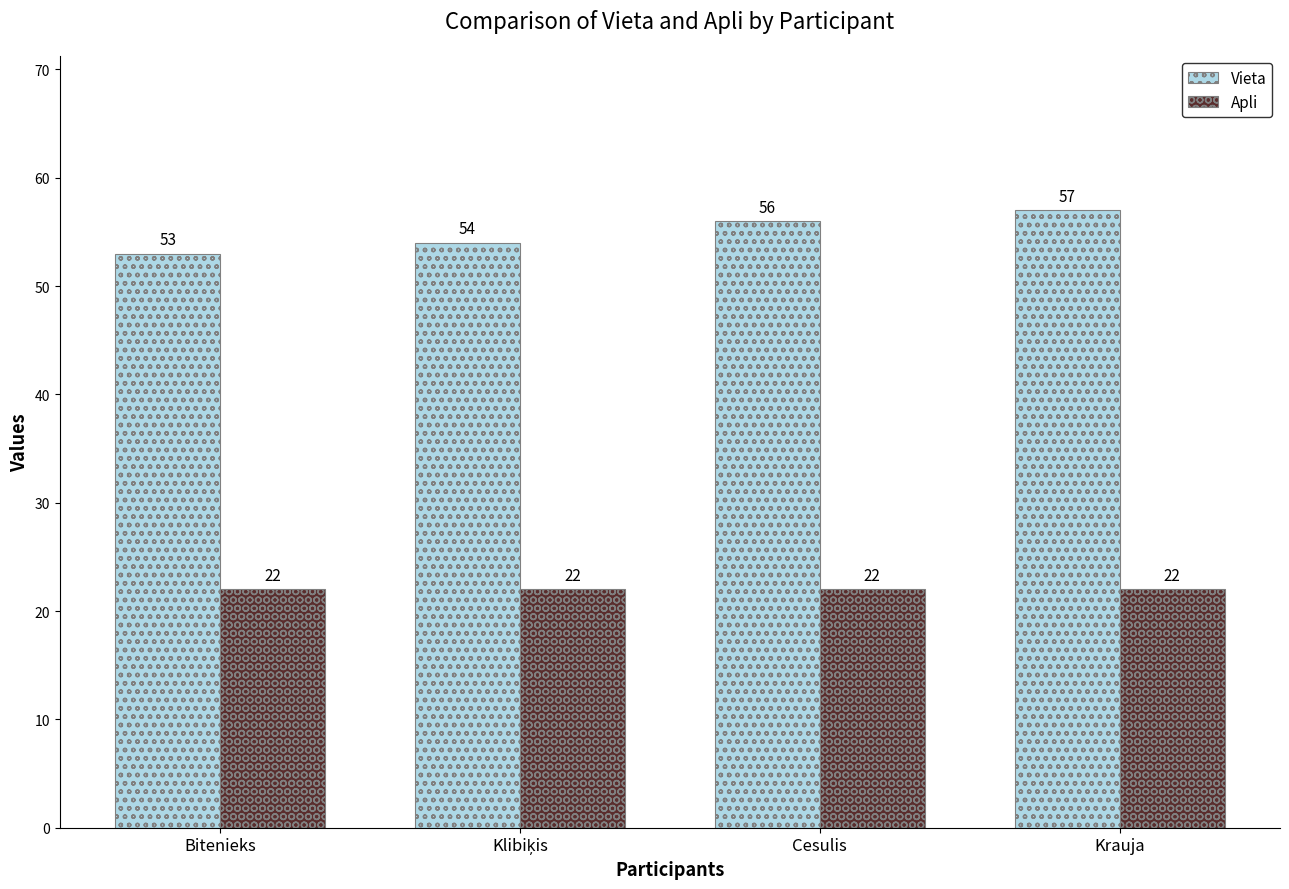

What is the difference between the highest and lowest values at Bitenieks?

31